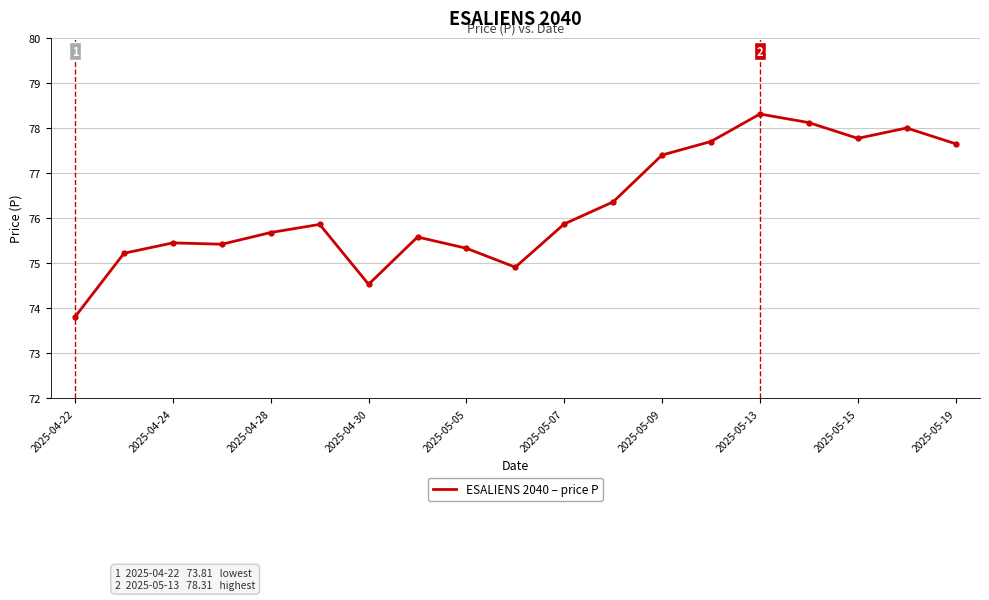

What is the difference between the maximum and minimum values?

4.5